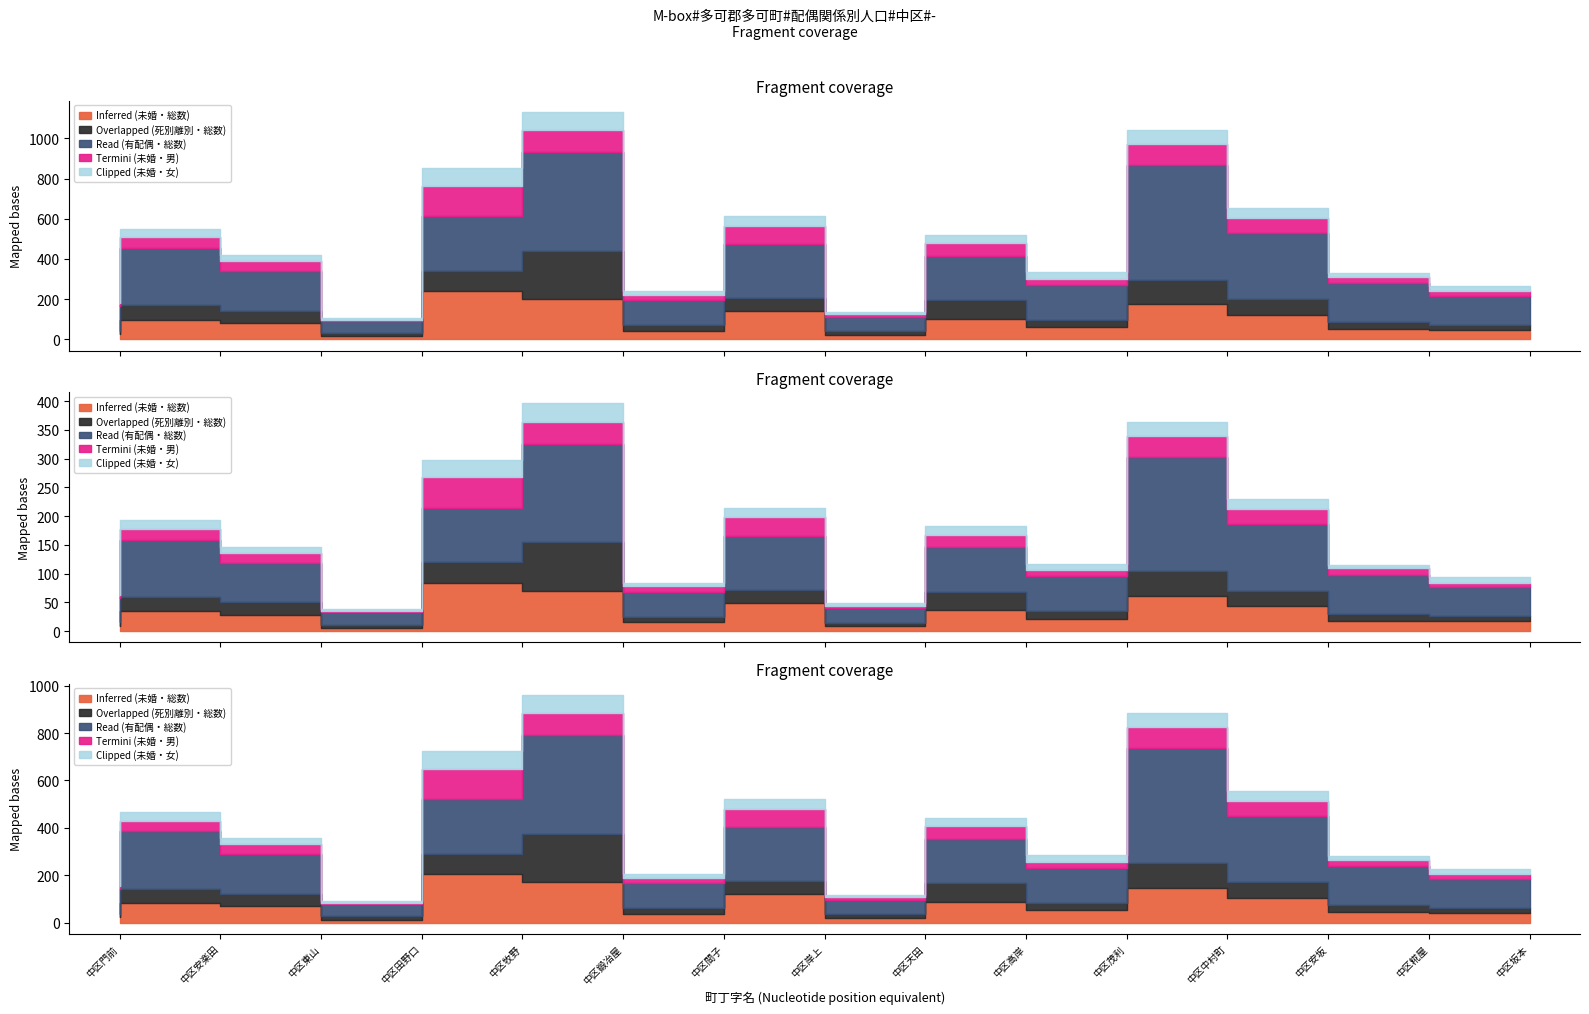

What is the greatest value displayed?

567